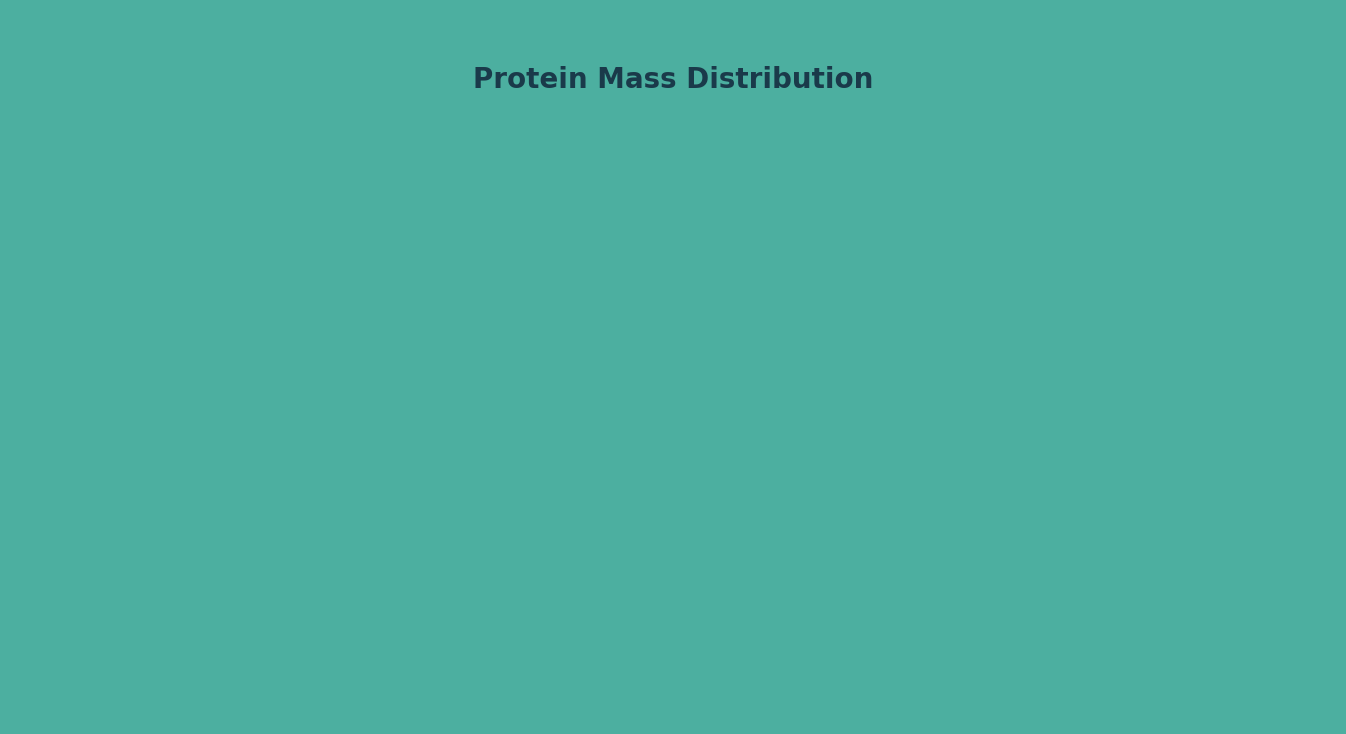

Does any single category account for the majority?

Yes